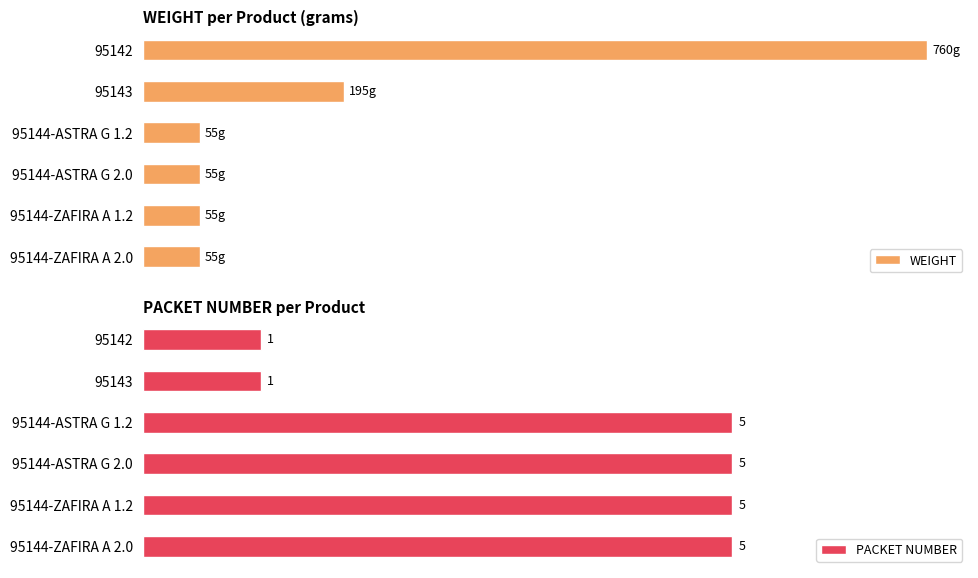

Rank the series at 95144-ASTRA G 2.0 from lowest to highest value.

PACKET NUMBER, WEIGHT